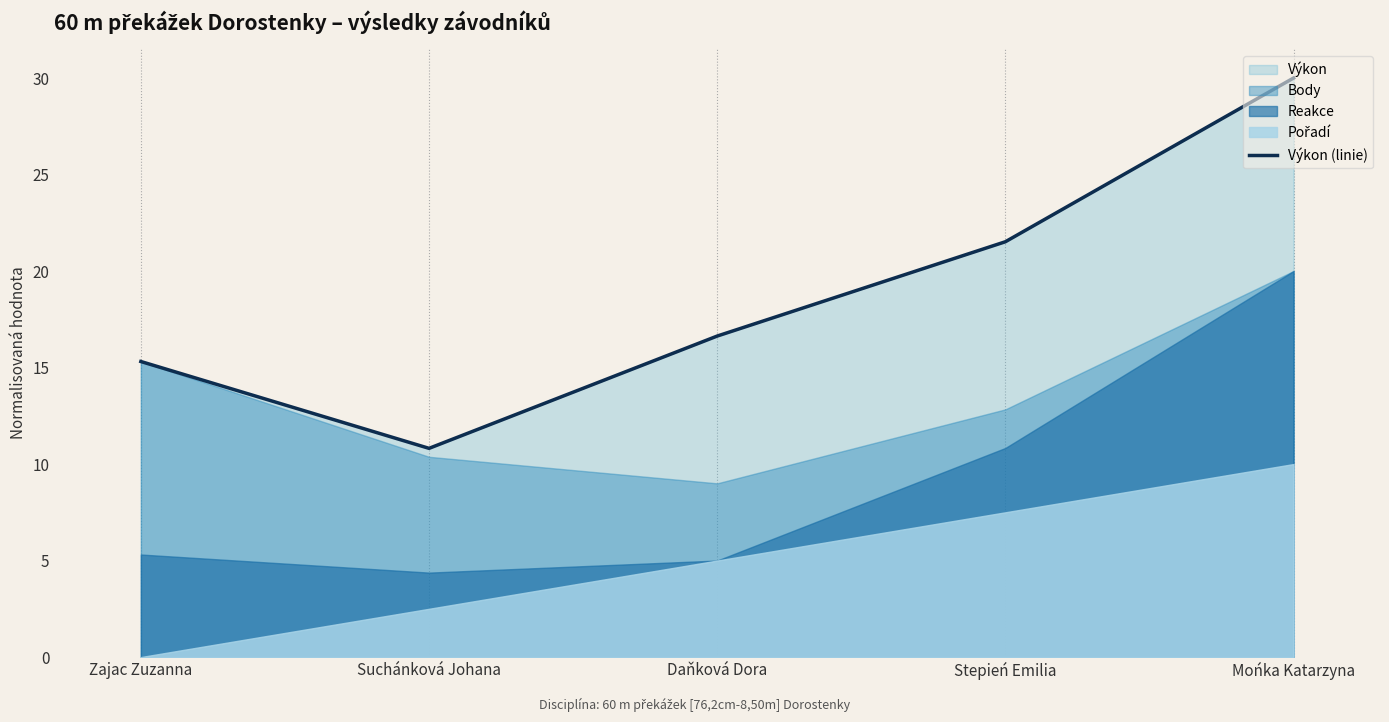

Where is the first local minimum?

Suchánková Johana